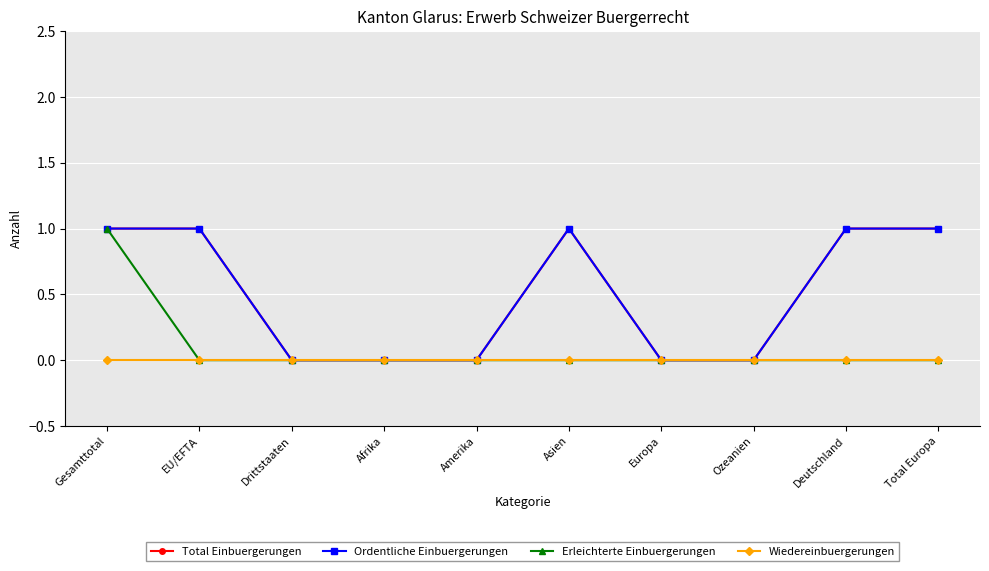

True or false: Total Einbuergerungen has more than 1 interior local peaks.

False